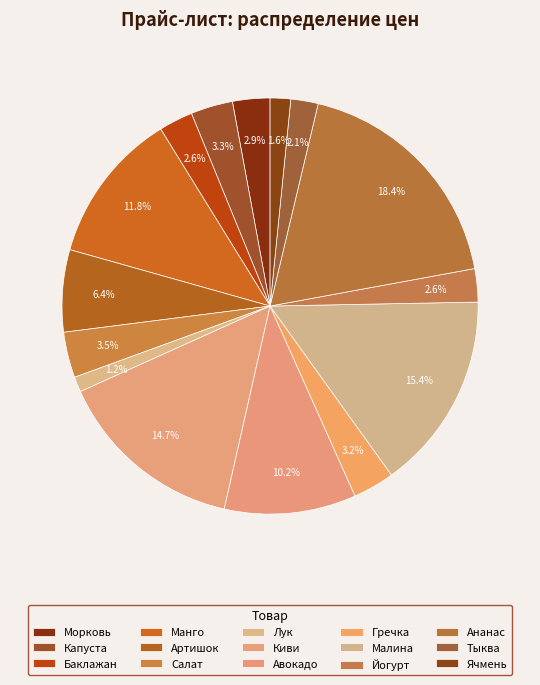

Does Артишок account for over 50% of the chart?

No